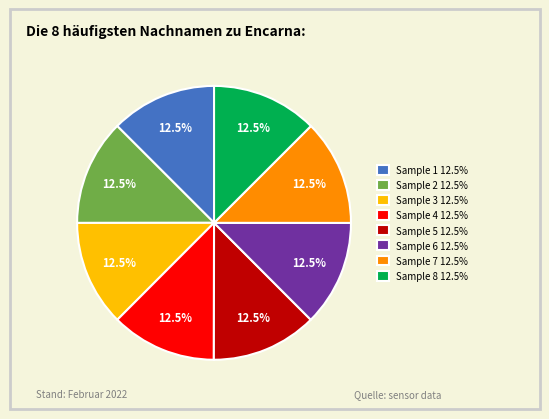

What is the ratio of the value at Sample 6 12.5% to the value at Sample 5 12.5%?

1.0